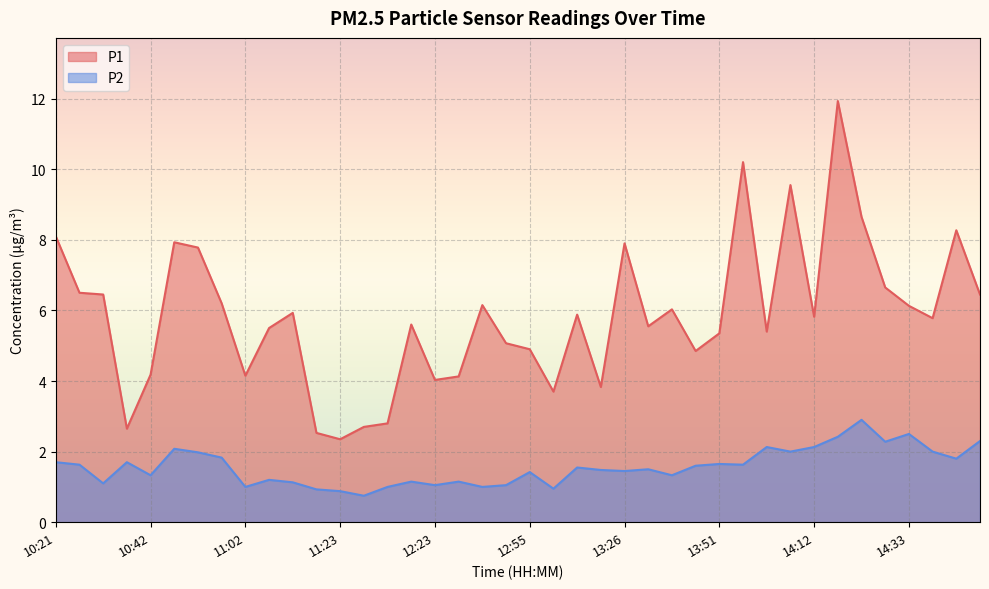

True or false: P1 and P2 cross at least once.

False